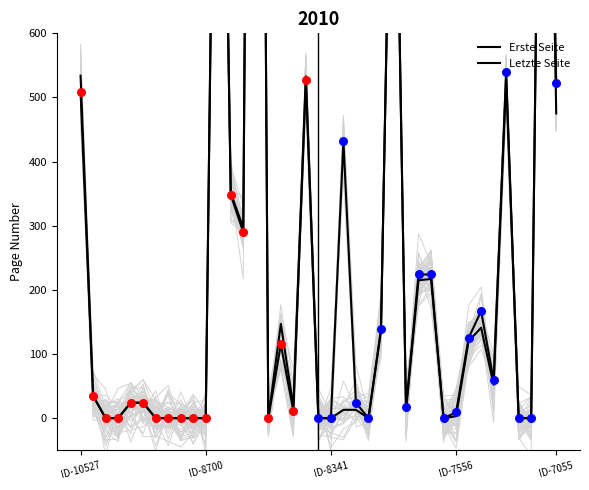

At which category is the sum across all series the highest?

14